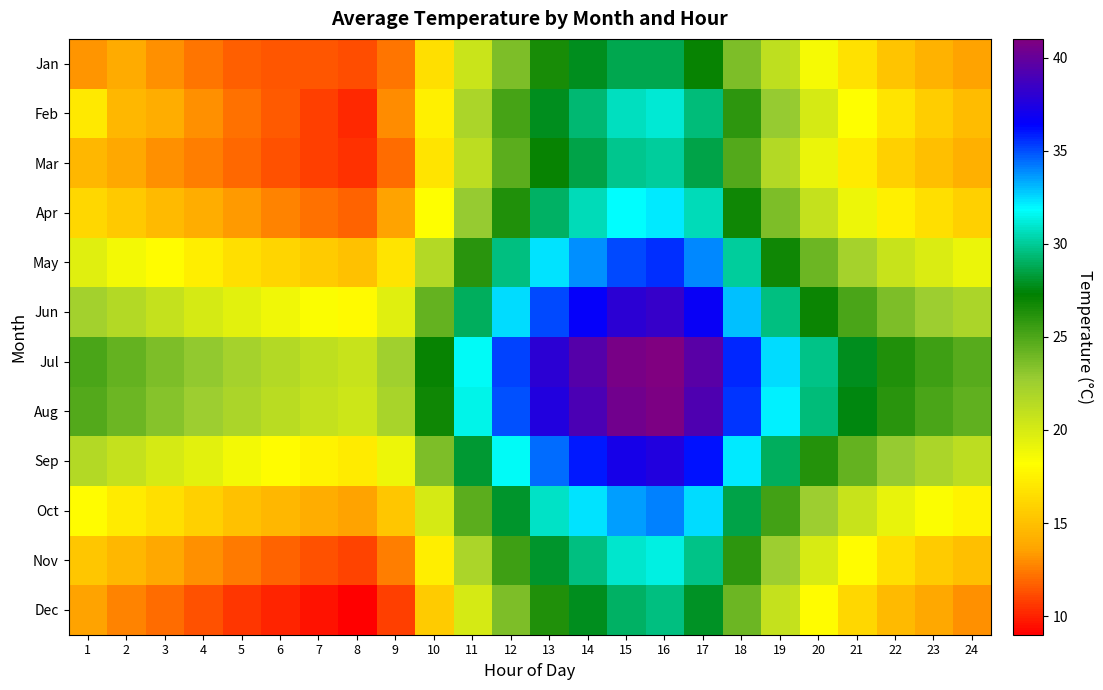

Reading left to right, extract all data points from this chart.

Jan: 1=13.2	2=13.9	3=13.0	4=12.3	5=11.7	6=11.4	7=11.4	8=11.2	9=12.3	10=16.5	11=20.5	12=23.6	13=26.5	14=27.8	15=28.7	16=28.7	17=27.1	18=23.6	19=21.0	20=18.5	21=16.7	22=15.2	23=14.3	24=13.6
Feb: 1=17.0	2=14.6	3=14.0	4=13.0	5=12.2	6=11.6	7=10.8	8=10.2	9=12.9	10=17.4	11=21.9	12=25.2	13=27.8	14=29.3	15=30.7	16=31.0	17=29.4	18=25.9	19=22.8	20=20.1	21=18.2	22=16.8	23=15.7	24=14.8
Mar: 1=14.5	2=13.8	3=13.1	4=12.5	5=11.9	6=11.3	7=10.8	8=10.4	9=12.0	10=16.8	11=21.2	12=24.5	13=27.1	14=28.6	15=29.8	16=30.1	17=28.5	18=24.8	19=21.5	20=19.0	21=17.2	22=15.8	23=14.9	24=14.2
Apr: 1=16.2	2=15.4	3=14.7	4=14.0	5=13.3	6=12.7	7=12.2	8=11.8	9=13.5	10=18.2	11=22.8	12=26.3	13=29.0	14=30.5	15=31.8	16=32.2	17=30.6	18=26.8	19=23.5	20=20.8	21=18.9	22=17.4	23=16.5	24=15.8
May: 1=19.5	2=18.7	3=18.0	4=17.3	5=16.6	6=16.0	7=15.5	8=15.1	9=16.8	10=21.5	11=26.1	12=29.6	13=32.3	14=33.8	15=35.1	16=35.5	17=33.9	18=30.1	19=26.8	20=24.1	21=22.2	22=20.7	23=19.8	24=19.1
Jun: 1=22.3	2=21.5	3=20.8	4=20.1	5=19.4	6=18.8	7=18.3	8=17.9	9=19.6	10=24.3	11=28.9	12=32.4	13=35.1	14=36.6	15=37.9	16=38.3	17=36.7	18=32.9	19=29.6	20=26.9	21=25.0	22=23.5	23=22.6	24=21.9
Jul: 1=25.1	2=24.3	3=23.6	4=22.9	5=22.2	6=21.6	7=21.1	8=20.7	9=22.4	10=27.1	11=31.7	12=35.2	13=37.9	14=39.4	15=40.7	16=41.1	17=39.5	18=35.7	19=32.4	20=29.7	21=27.8	22=26.3	23=25.4	24=24.7
Aug: 1=24.8	2=24.0	3=23.3	4=22.6	5=21.9	6=21.3	7=20.8	8=20.4	9=22.1	10=26.8	11=31.4	12=34.9	13=37.6	14=39.1	15=40.4	16=40.8	17=39.2	18=35.4	19=32.1	20=29.4	21=27.5	22=26.0	23=25.1	24=24.4
Sep: 1=21.6	2=20.8	3=20.1	4=19.4	5=18.7	6=18.1	7=17.6	8=17.2	9=18.9	10=23.6	11=28.2	12=31.7	13=34.4	14=35.9	15=37.2	16=37.6	17=36.0	18=32.2	19=28.9	20=26.2	21=24.3	22=22.8	23=21.9	24=21.2
Oct: 1=18.0	2=17.2	3=16.5	4=15.8	5=15.1	6=14.5	7=14.0	8=13.6	9=15.3	10=20.0	11=24.6	12=28.1	13=30.8	14=32.3	15=33.6	16=34.0	17=32.4	18=28.6	19=25.3	20=22.6	21=20.7	22=19.2	23=18.3	24=17.6
Nov: 1=15.3	2=14.5	3=13.8	4=13.1	5=12.4	6=11.8	7=11.3	8=10.9	9=12.6	10=17.3	11=21.9	12=25.4	13=28.1	14=29.6	15=30.9	16=31.3	17=29.7	18=25.9	19=22.6	20=19.9	21=18.0	22=16.5	23=15.6	24=14.9
Dec: 1=13.5	2=12.7	3=12.0	4=11.3	5=10.6	6=10.0	7=9.5	8=9.1	9=10.8	10=15.5	11=20.1	12=23.6	13=26.3	14=27.8	15=29.1	16=29.5	17=27.9	18=24.1	19=20.8	20=18.1	21=16.2	22=14.7	23=13.8	24=13.1